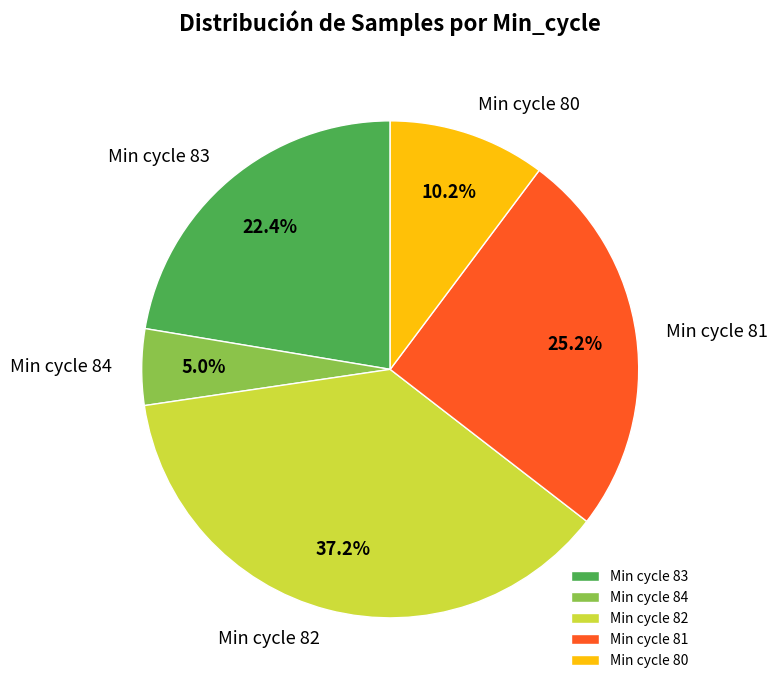

What is the largest slice in the pie chart?

Min cycle 82